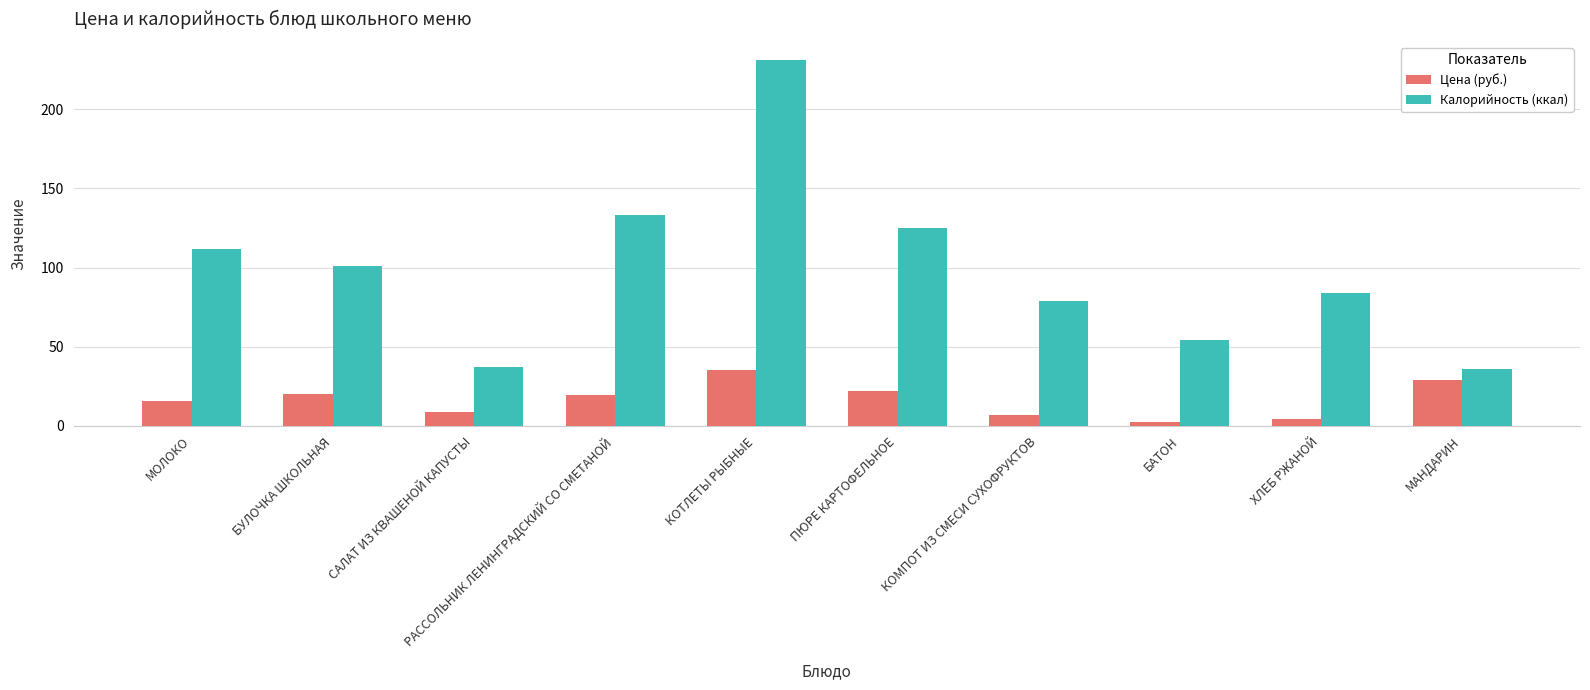

Which series has the largest range (max minus min)?

Калорийность (ккал)